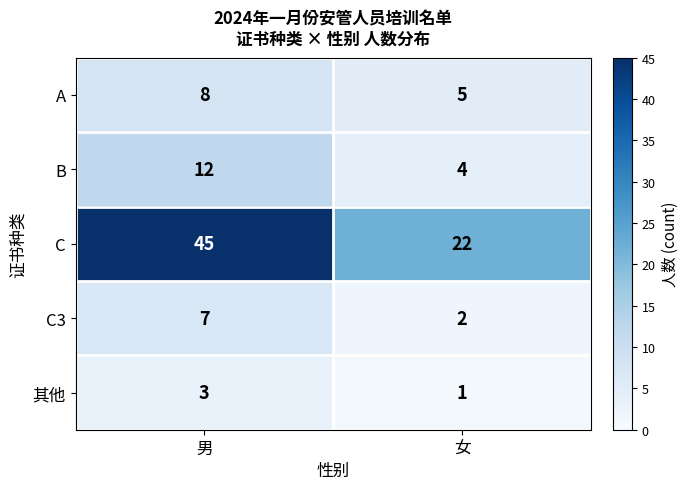

Which category has the lowest value across all series?

女